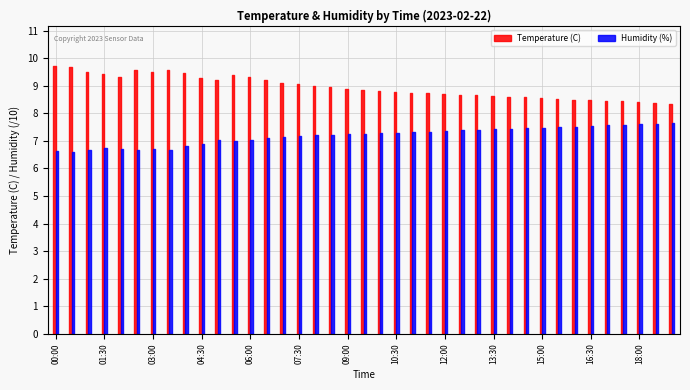

Which has a higher value, 12:00 or 02:30?

02:30